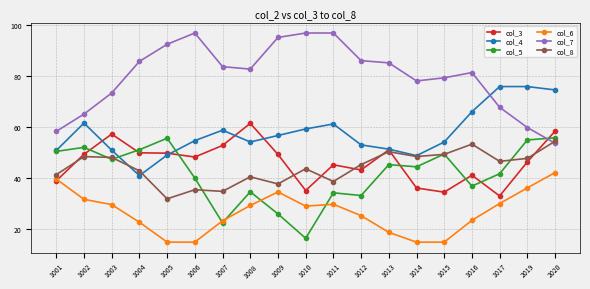

Is it true that col_7 equals 65.2 at 1002?

True